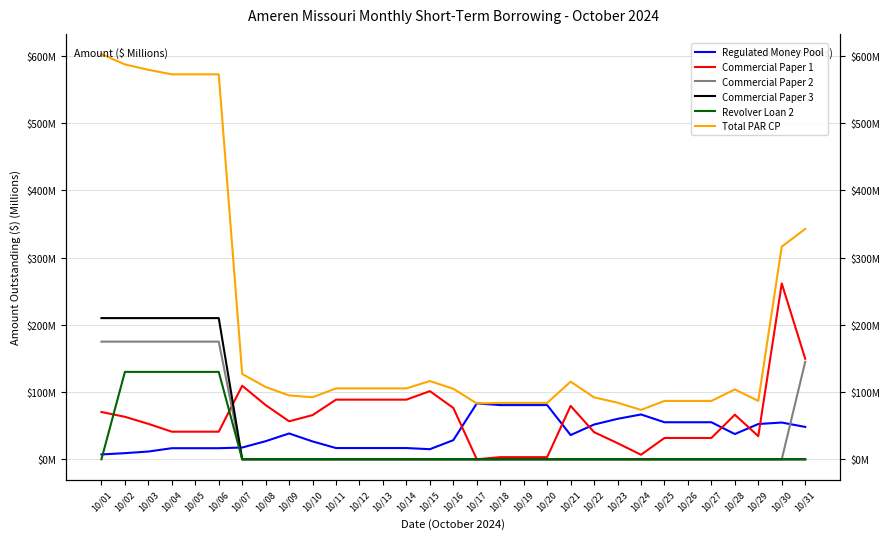

What is the spread (max minus min) of values at 10/17?

83.1